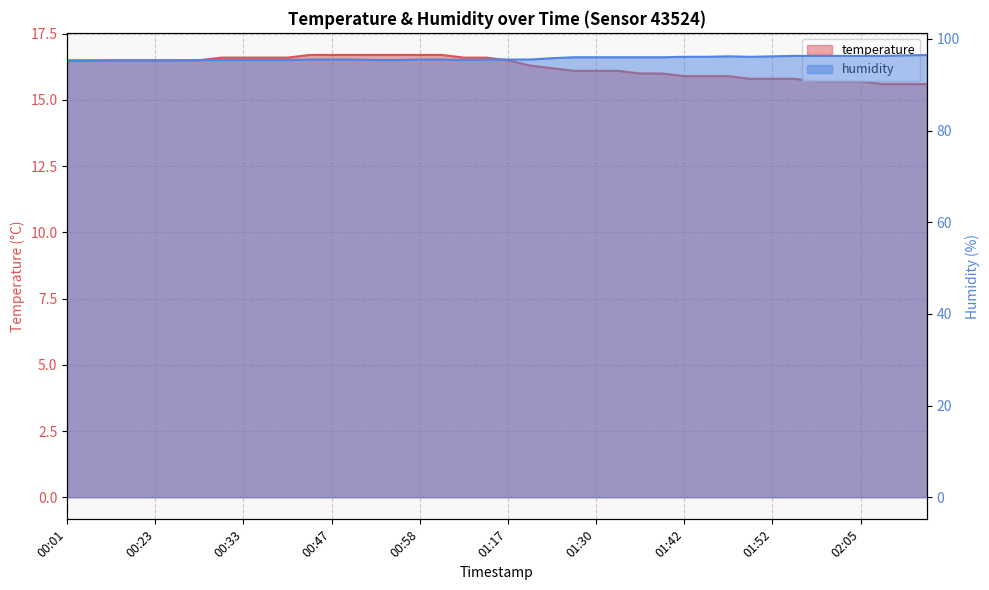

In humidity, how many points are lower than both neighbors (excluding endpoints)?

2